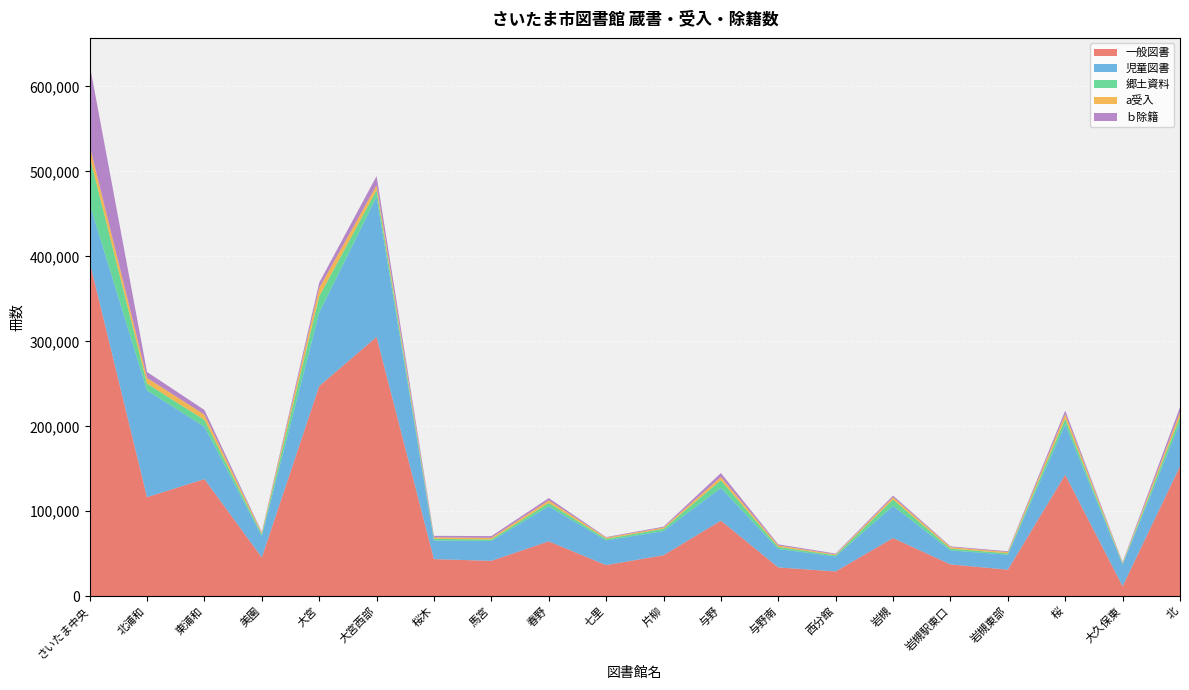

Reading left to right, extract all data points from this chart.

一般図書: さいたま中央=393574	北浦和=116637	東浦和=137854	美園=45738	大宮=247331	大宮西部=305161	桜木=43731	馬宮=41695	春野=64662	七里=36623	片柳=48296	与野=88988	与野南=33948	西分館=29197	岩槻=68511	岩槻駅東口=37493	岩槻東部=31297	桜=142992	大久保東=11842	北=153046
児童図書: さいたま中央=68124	北浦和=125511	東浦和=61718	美園=25370	大宮=86452	大宮西部=164789	桜木=21813	馬宮=23389	春野=41194	七里=29089	片柳=28486	与野=38495	与野南=21686	西分館=17754	岩槻=37750	岩槻駅東口=16482	岩槻東部=17648	桜=59490	大久保東=25730	北=51172
郷土資料: さいたま中央=55781	北浦和=8069	東浦和=8042	美園=1908	大宮=19015	大宮西部=7974	桜木=2000	馬宮=1797	春野=4010	七里=1885	片柳=2602	与野=9055	与野南=2409	西分館=1357	岩槻=7522	岩槻駅東口=2136	岩槻東部=1591	桜=6530	大久保東=901	北=6831
a受入: さいたま中央=12925	北浦和=6786	東浦和=6144	美園=1802	大宮=9998	大宮西部=5722	桜木=1766	馬宮=1854	春野=3040	七里=1330	片柳=1435	与野=3839	与野南=1749	西分館=978	岩槻=2748	岩槻駅東口=1750	岩槻東部=1528	桜=5305	大久保東=1001	北=5420
ｂ除籍: さいたま中央=95338	北浦和=6928	東浦和=5473	美園=794	大宮=6101	大宮西部=10800	桜木=1829	馬宮=2054	春野=2643	七里=721	片柳=1062	与野=4626	与野南=1291	西分館=957	岩槻=1928	岩槻駅東口=875	岩槻東部=931	桜=4117	大久保東=719	北=6047